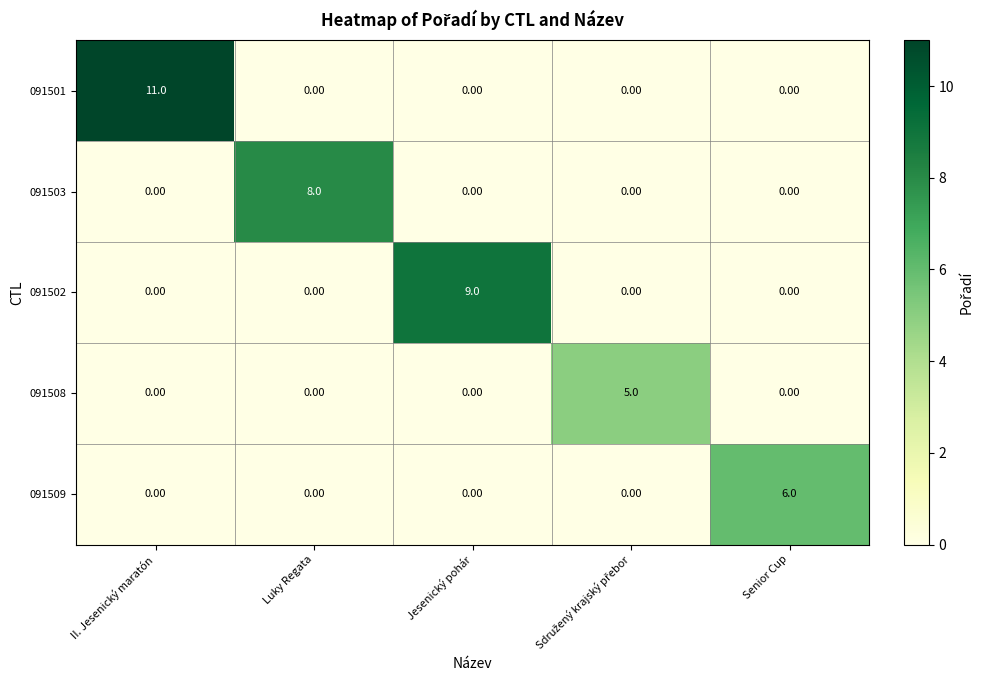

How many positive values does the 091509 series have?

1